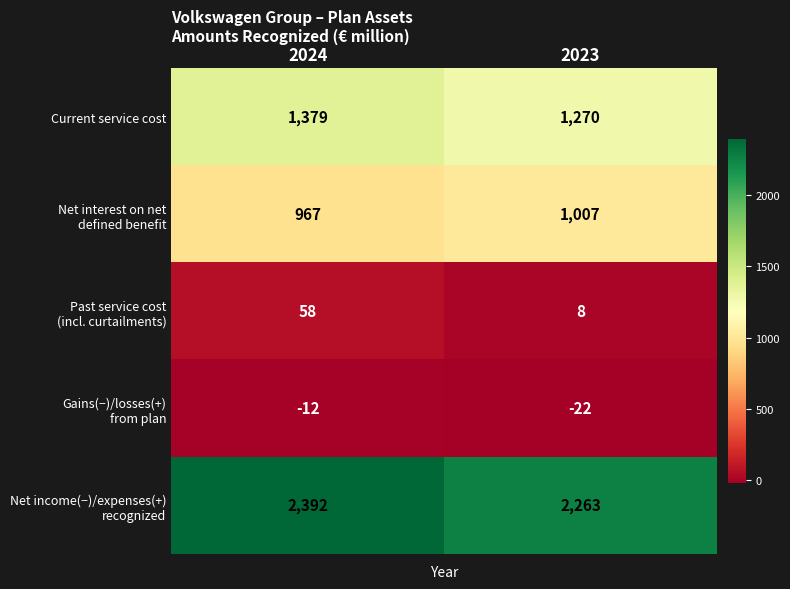

Is it true that Current service cost equals 1270 at 2023?

True